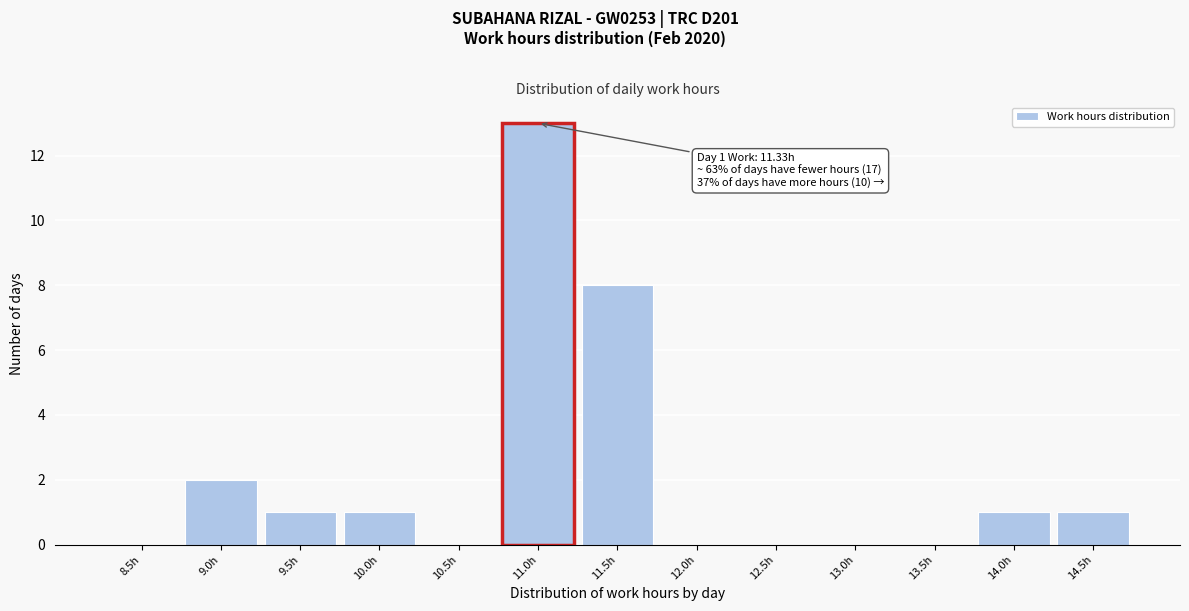

Reading left to right, transcribe all the data shown in this chart.

8.5h=0	9.0h=2	9.5h=1	10.0h=1	10.5h=0	11.0h=13	11.5h=8	12.0h=0	12.5h=0	13.0h=0	13.5h=0	14.0h=1	14.5h=1